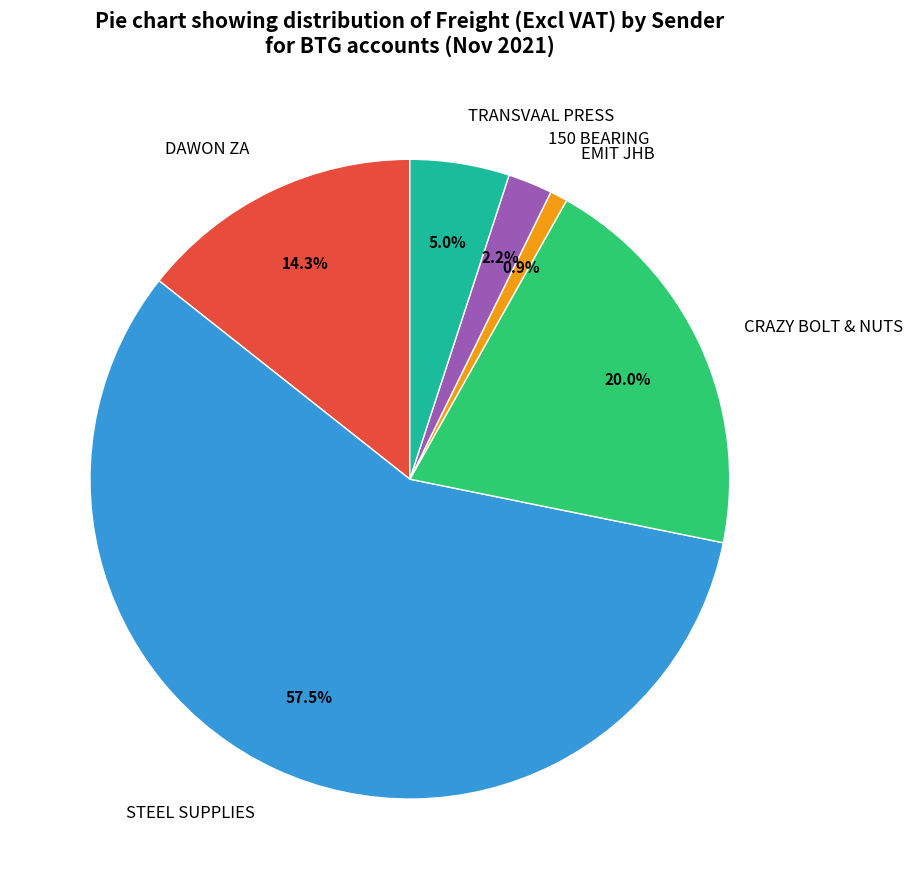

Does STEEL SUPPLIES account for over 50% of the chart?

Yes